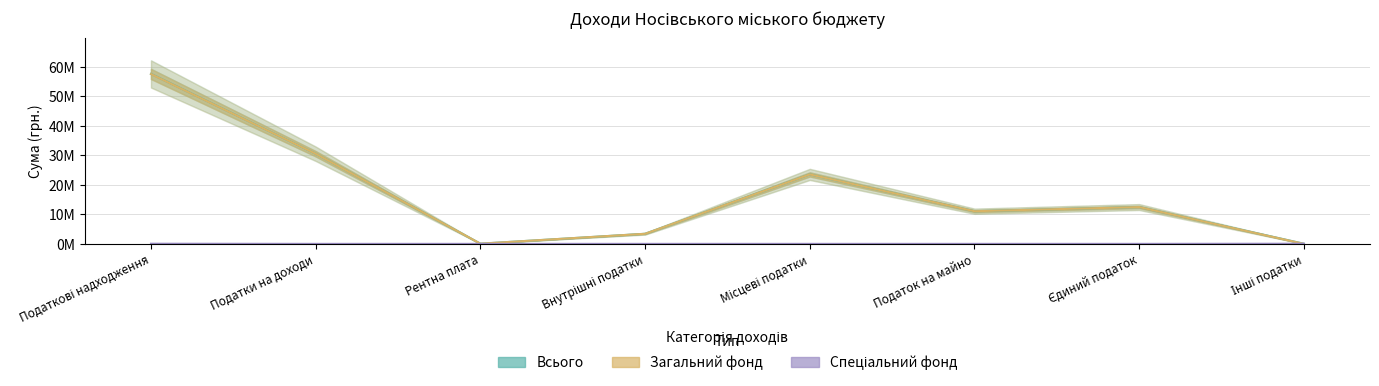

Count the Спеціальний фонд values in the range 0 to 49000.

8